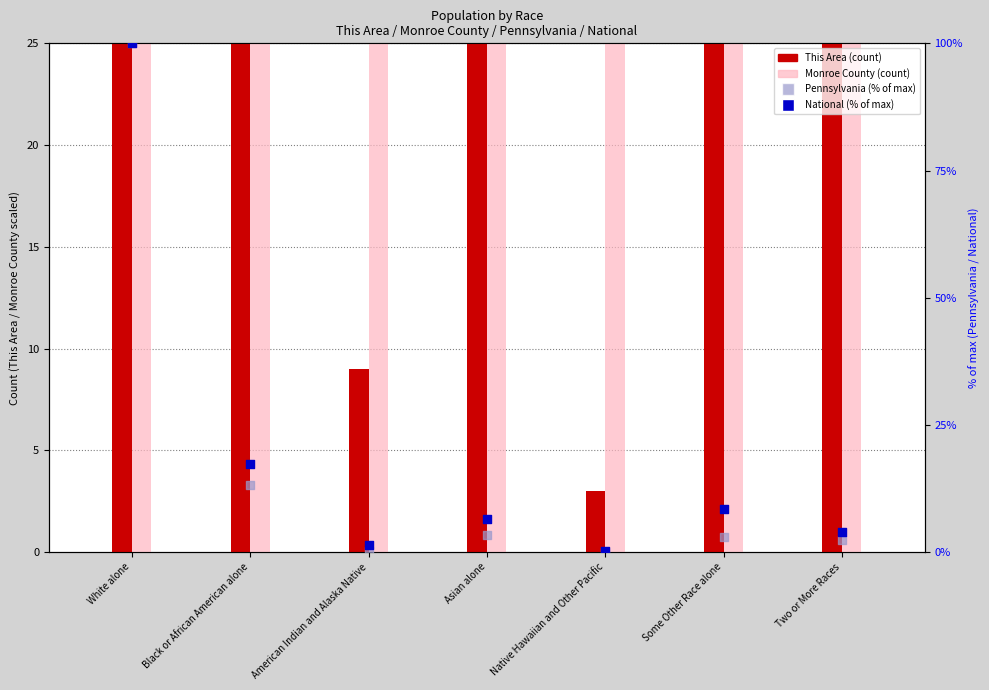

At which category is the sum across all series the highest?

White alone